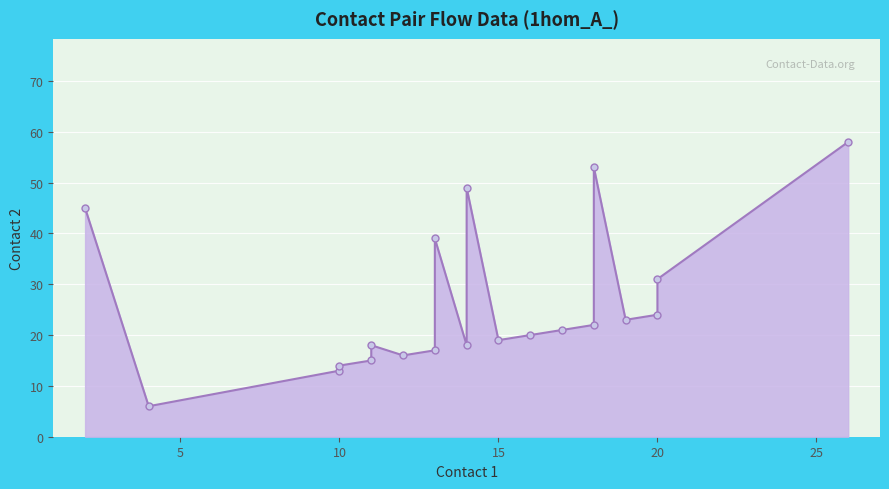

Which label corresponds to the smallest value in the chart?

4